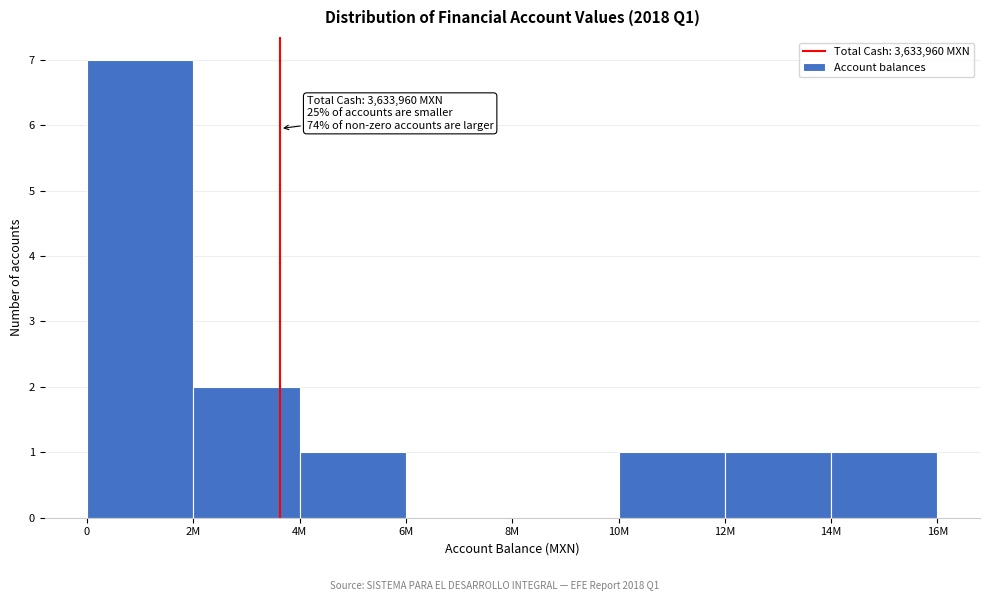

Reading left to right, transcribe all the data shown in this chart.

0=7	2M=2	4M=1	6M=0	8M=0	10M=1	12M=1	14M=1